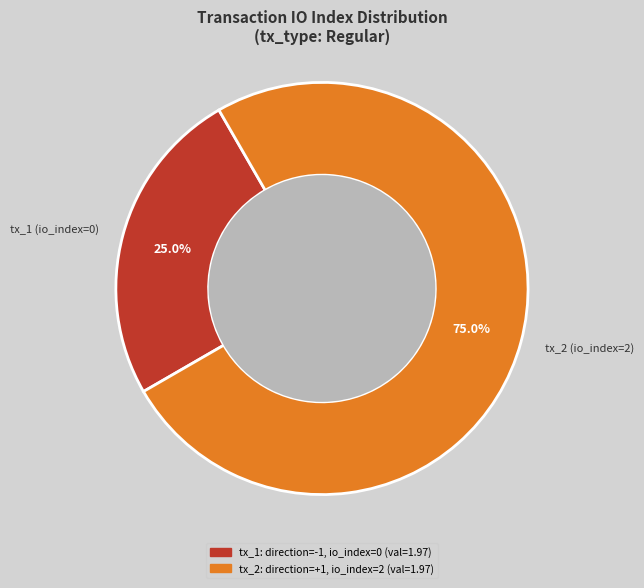

Which has a higher value, tx_1 (io_index=0) or tx_2 (io_index=2)?

tx_2 (io_index=2)